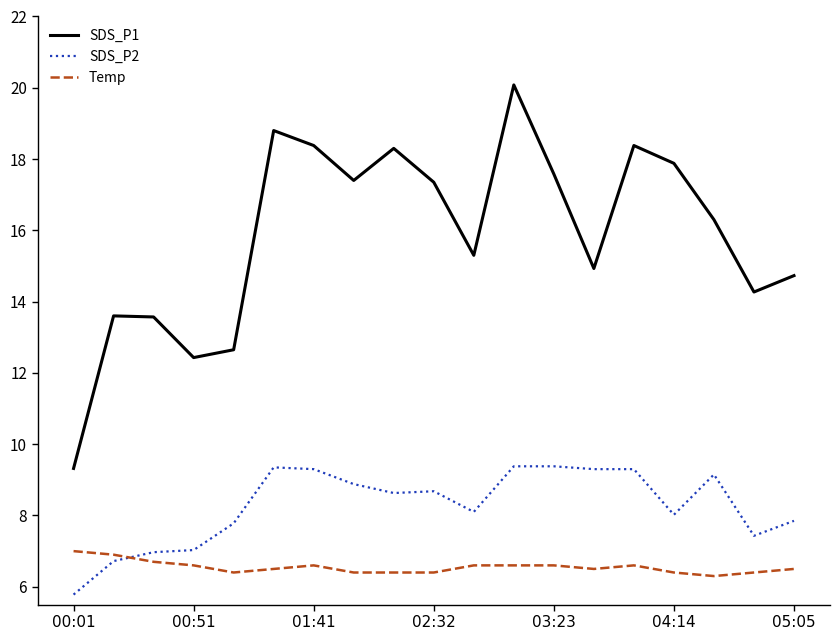

Rank the series by their maximum value, from lowest to highest.

Temp, SDS_P2, SDS_P1